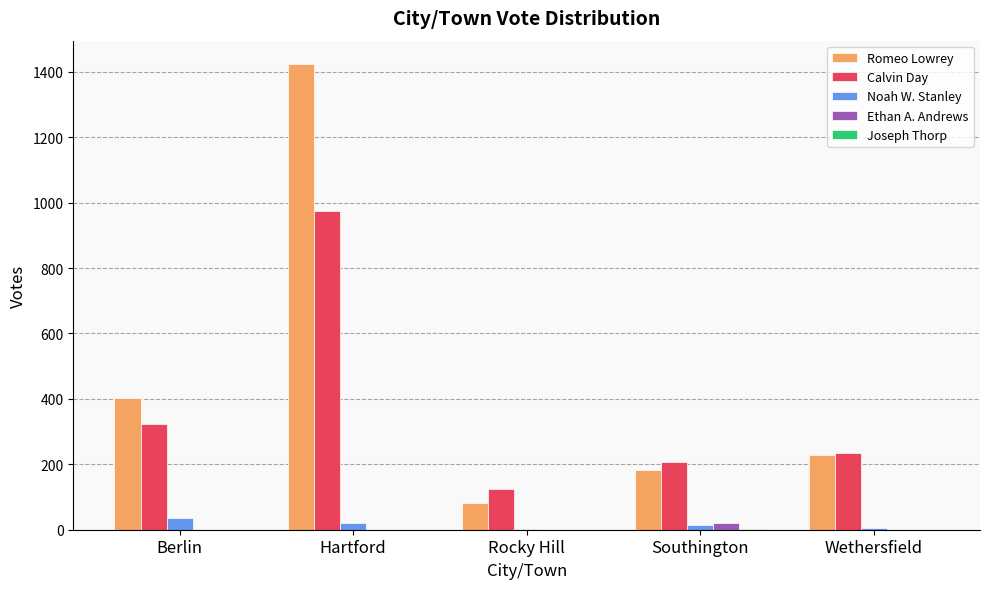

Is the value of Calvin Day at Rocky Hill greater than the value of Noah W. Stanley at Hartford?

Yes